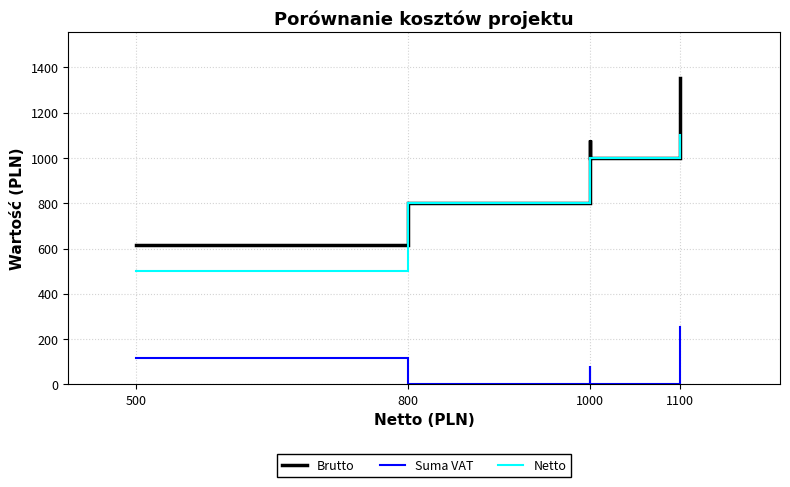

How many lines are shown in the chart?

3